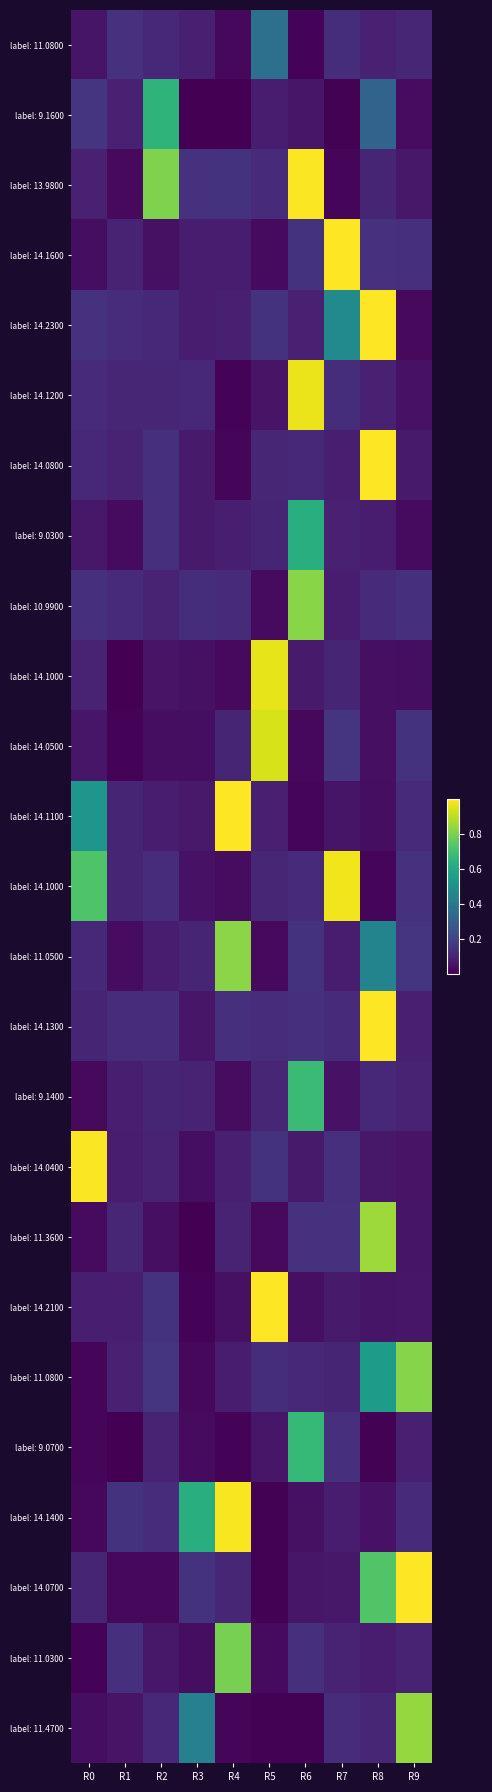

At which category is the sum across all series the highest?

R8